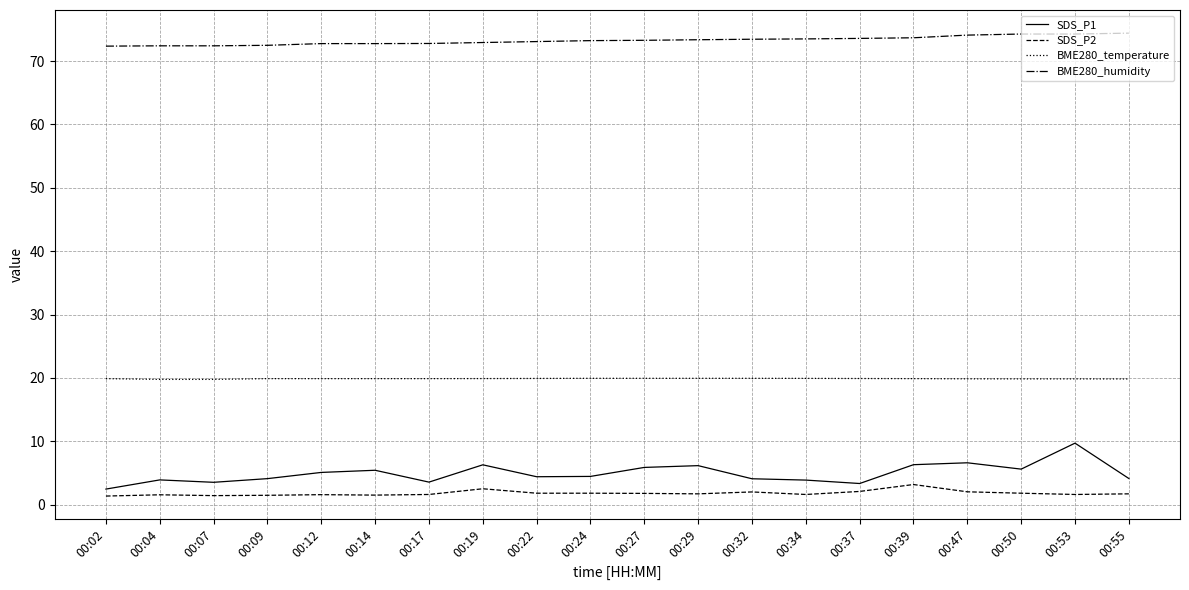

The SDS_P1 series shows 4.1 at 00:55. True or false?

True